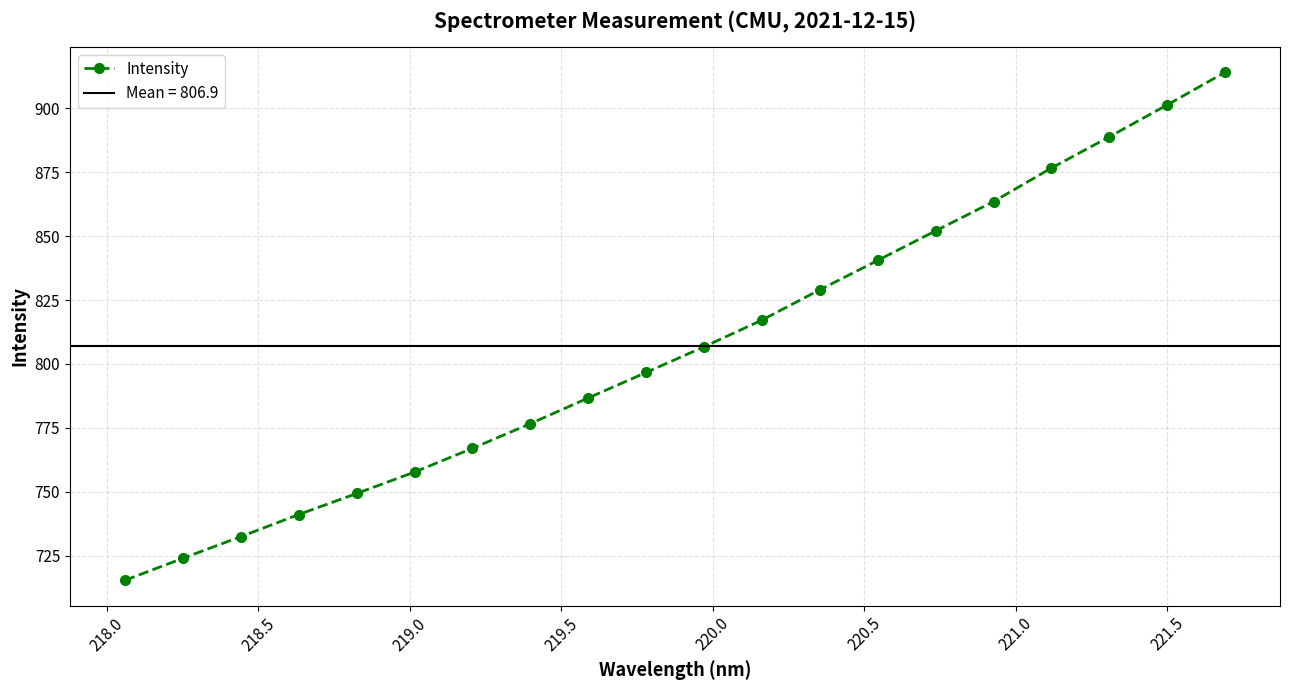

True or false: Intensity has more than 0 points higher than both neighbors.

False